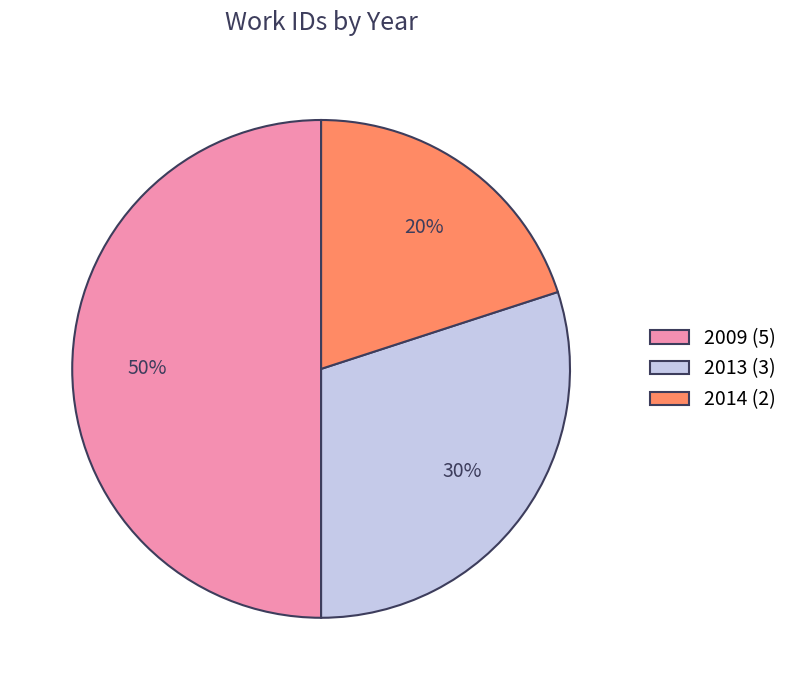

To the nearest percent, what is the average slice percentage?

33%